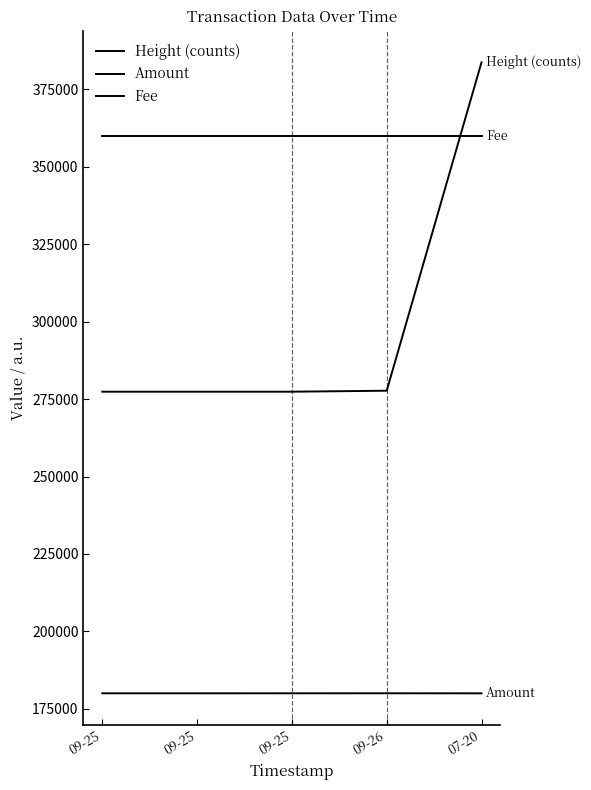

At how many categories does at least one series exceed 285096?

5